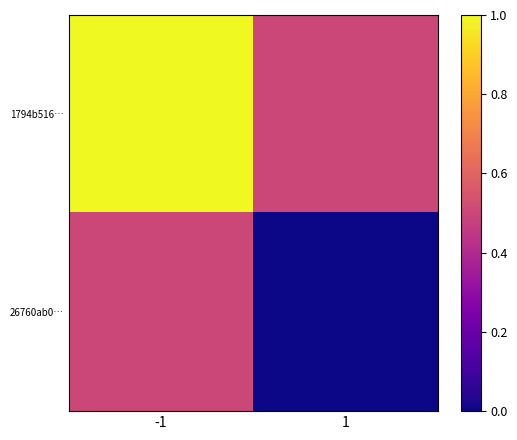

Reading left to right, extract all data points from this chart.

1794b516…: -1=1.0	1=0.5
26760ab0…: -1=0.5	1=0.0